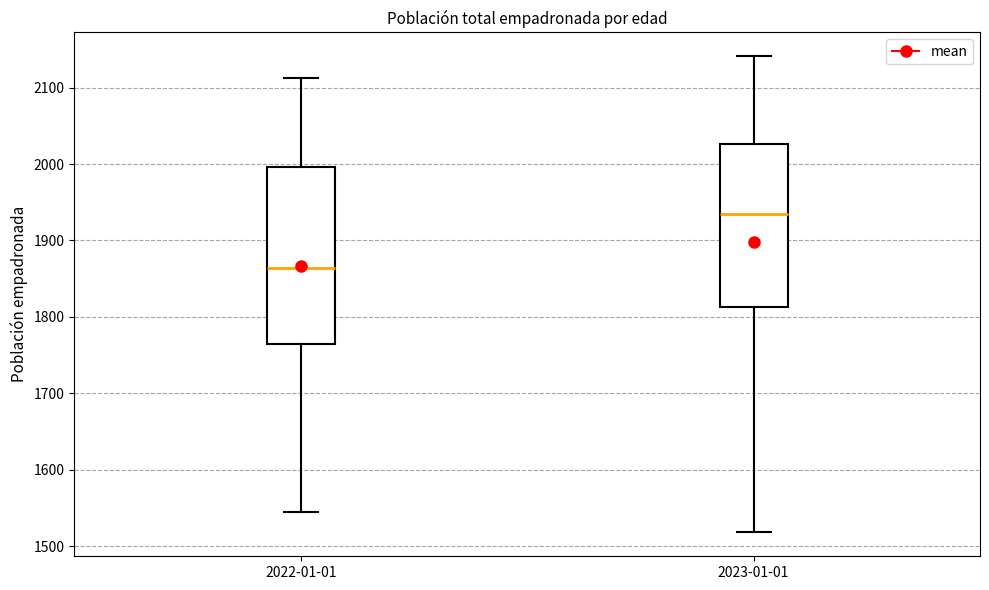

Where does the upper whisker of the box for 2023-01-01 end on the y-axis? The values are not printed on the chart, so give them approximately, as read against the axis.

2140